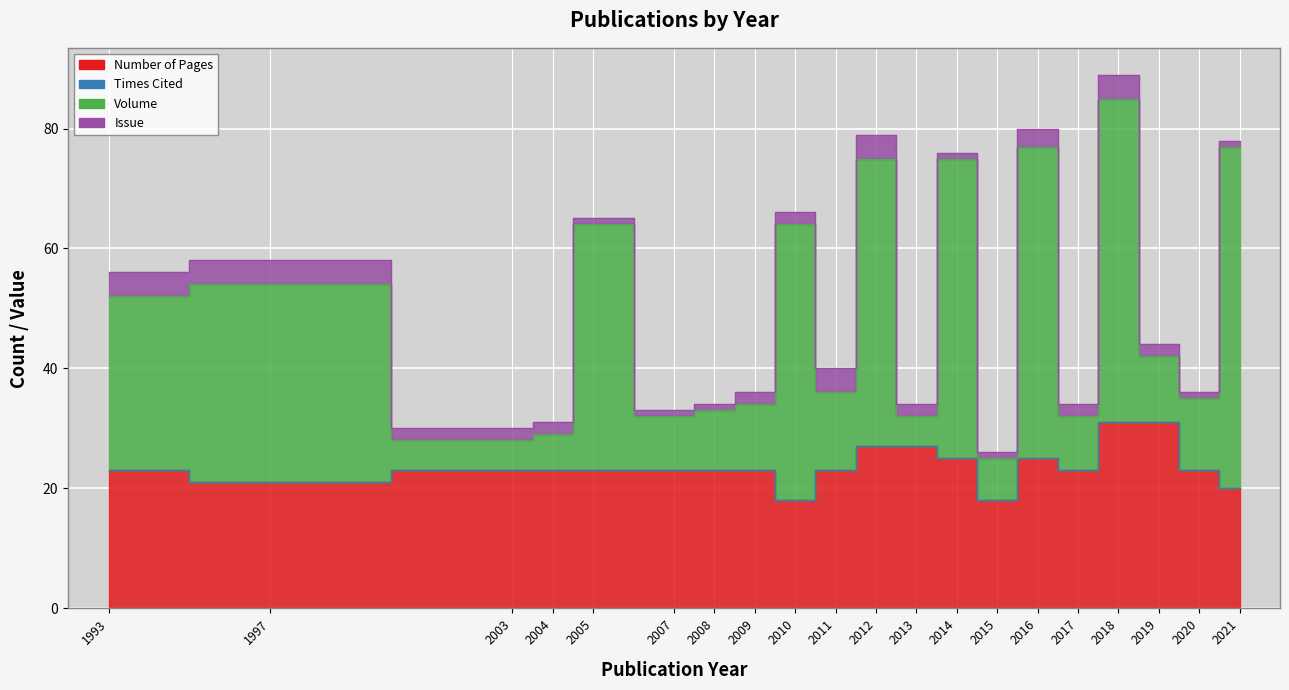

Which series has the largest total across all categories?

Volume